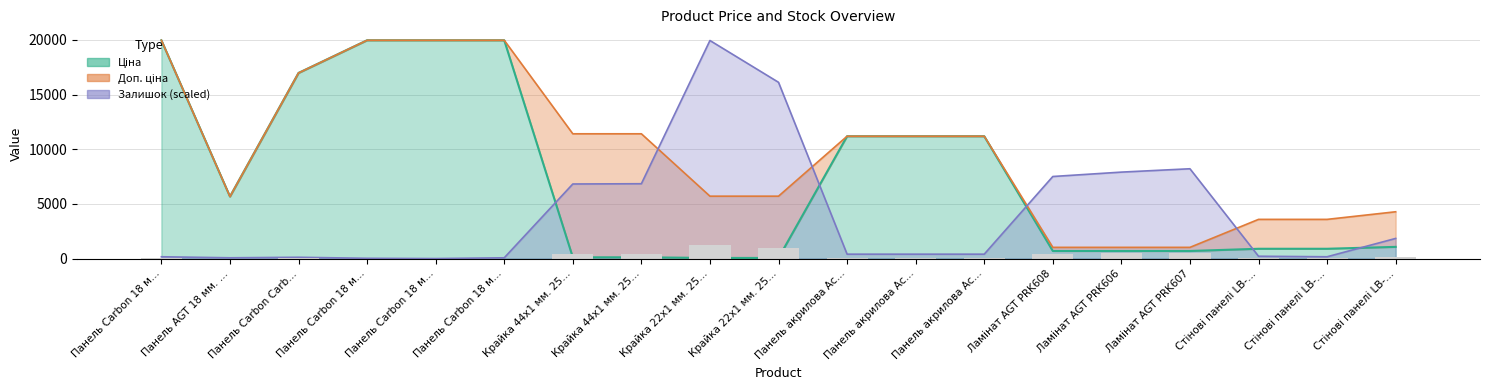

Which series has the largest total across all categories?

Доп. ціна